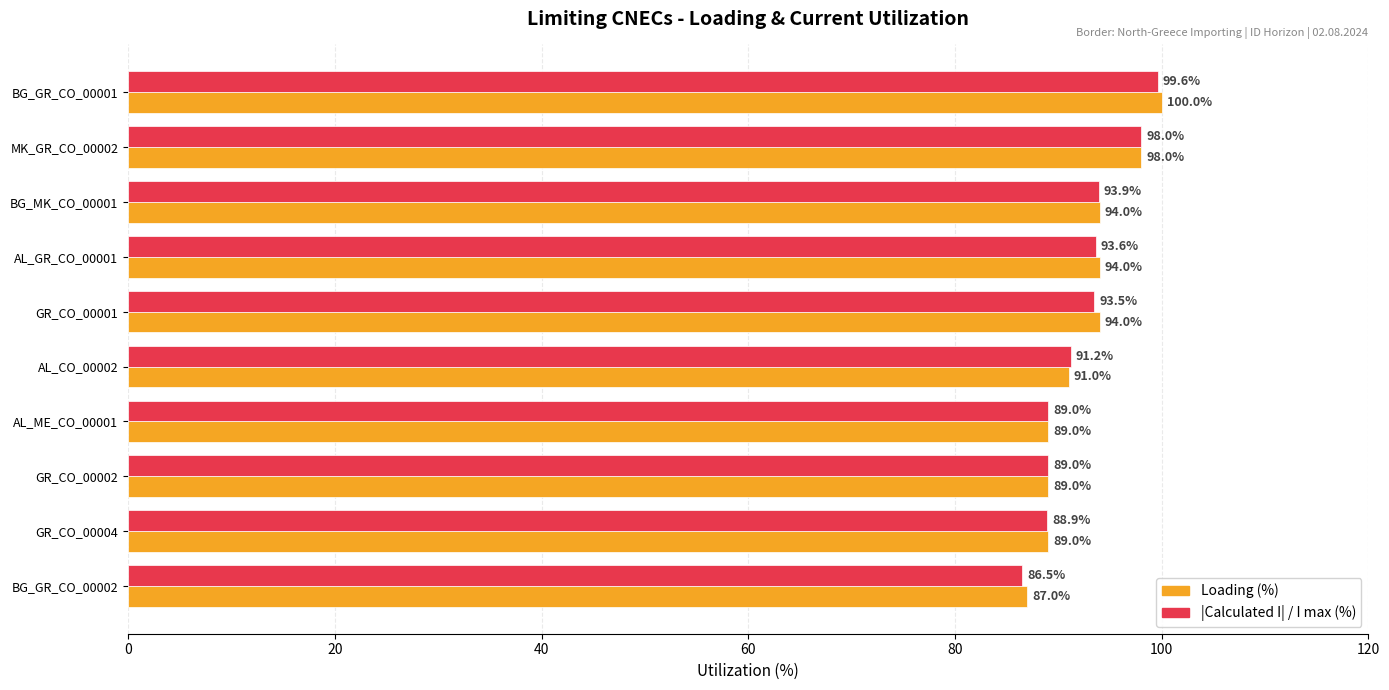

At which category is the sum across all series the highest?

BG_GR_CO_00001